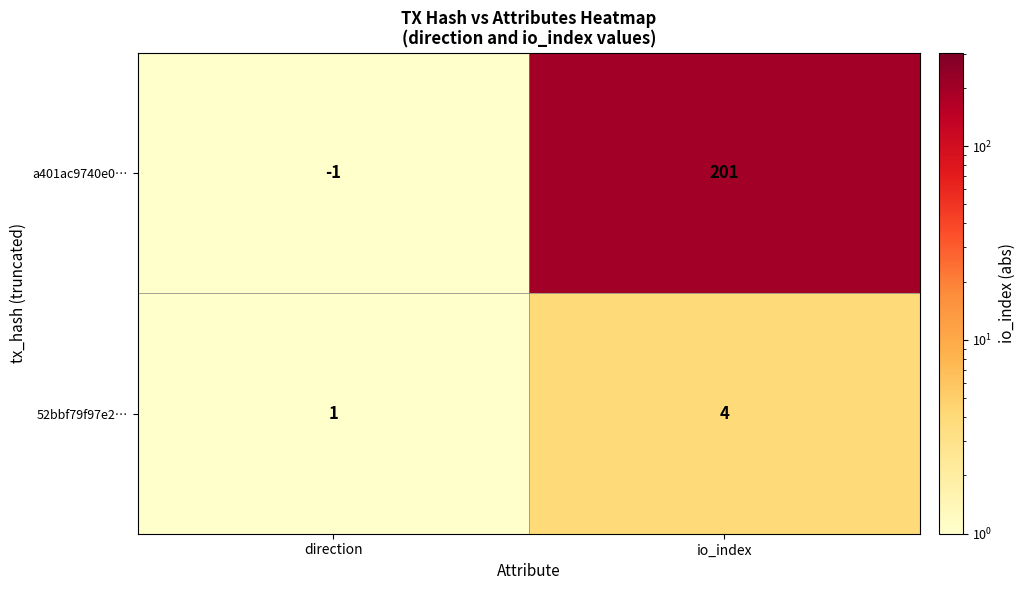

What is the sum of the 52bbf79f97e2… values at direction and io_index?

5